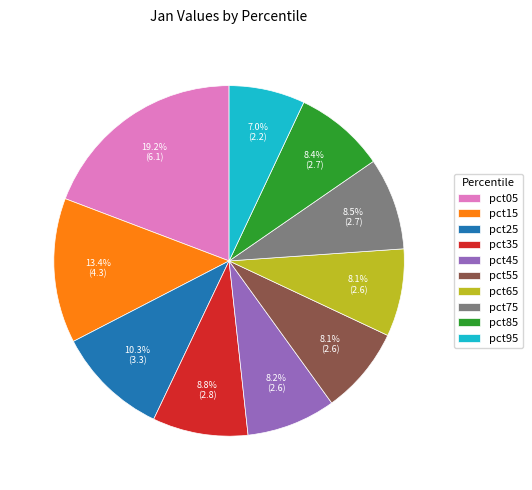

Which category has the smallest portion of the pie?

pct95